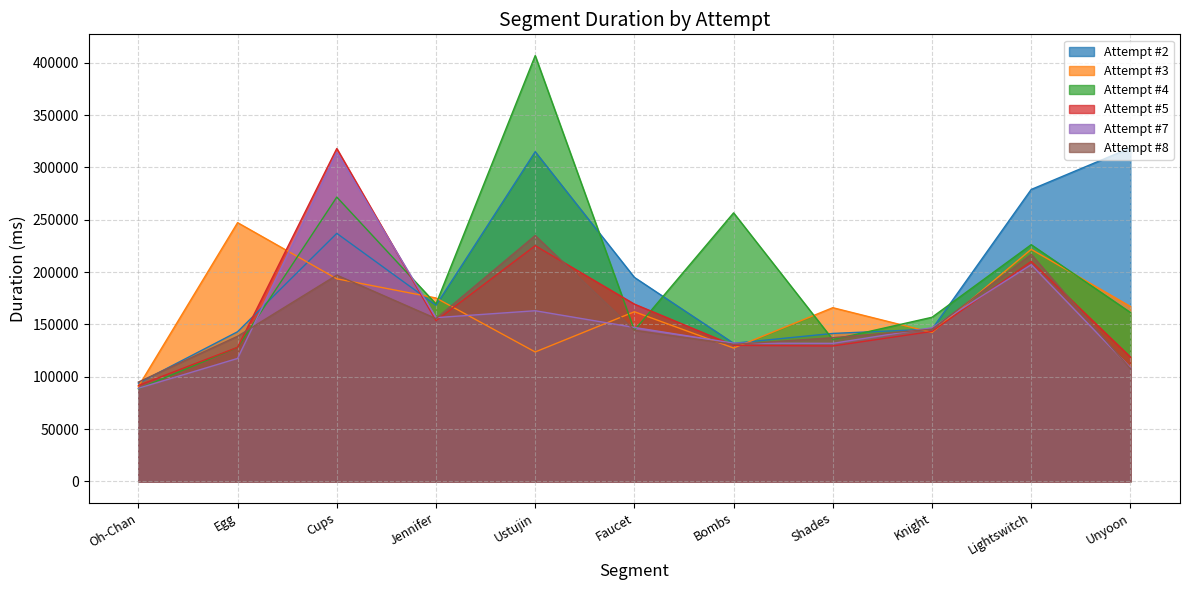

Between Egg and Ustujin, which is larger?

Ustujin